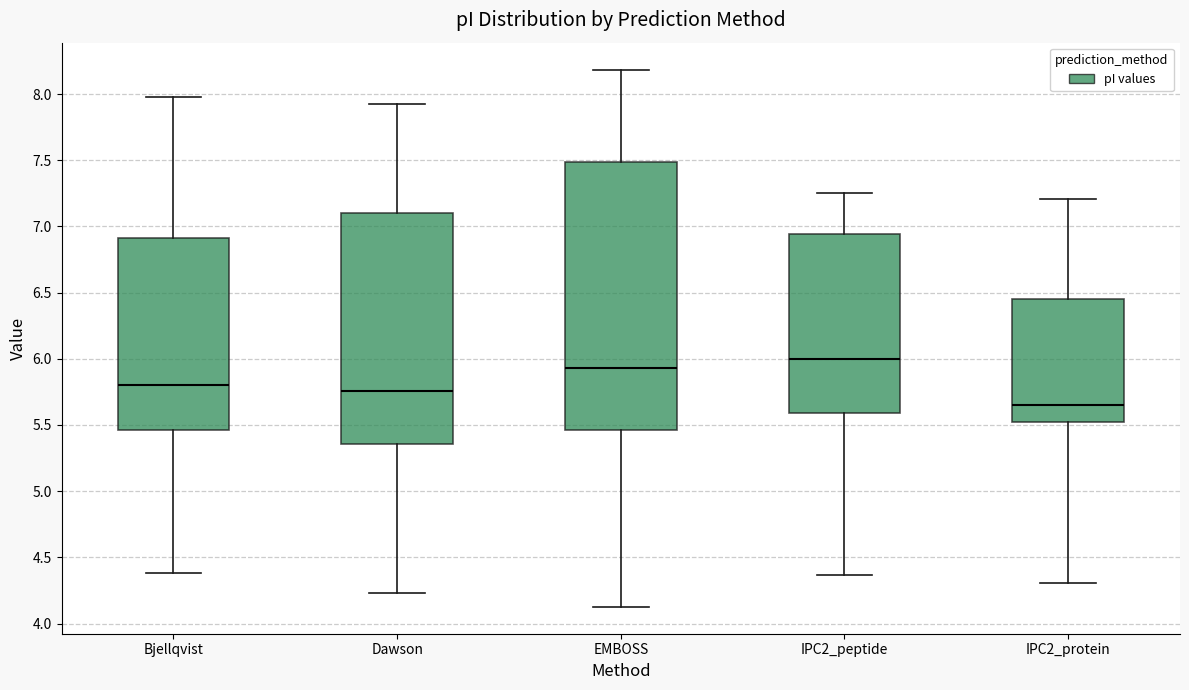

Reading left to right, read every box against the y-axis: the position of its median line, the range the box covers, and the ends of its whiskers. The values are not printed on the chart, so give them approximately, as read against the axis.

Bjellqvist: median 5.80, box 5.45 to 6.90, whiskers 4.40 to 8.00
Dawson: median 5.75, box 5.35 to 7.10, whiskers 4.25 to 7.90
EMBOSS: median 5.95, box 5.45 to 7.50, whiskers 4.15 to 8.20
IPC2_peptide: median 6.00, box 5.60 to 6.95, whiskers 4.35 to 7.25
IPC2_protein: median 5.65, box 5.55 to 6.45, whiskers 4.30 to 7.20